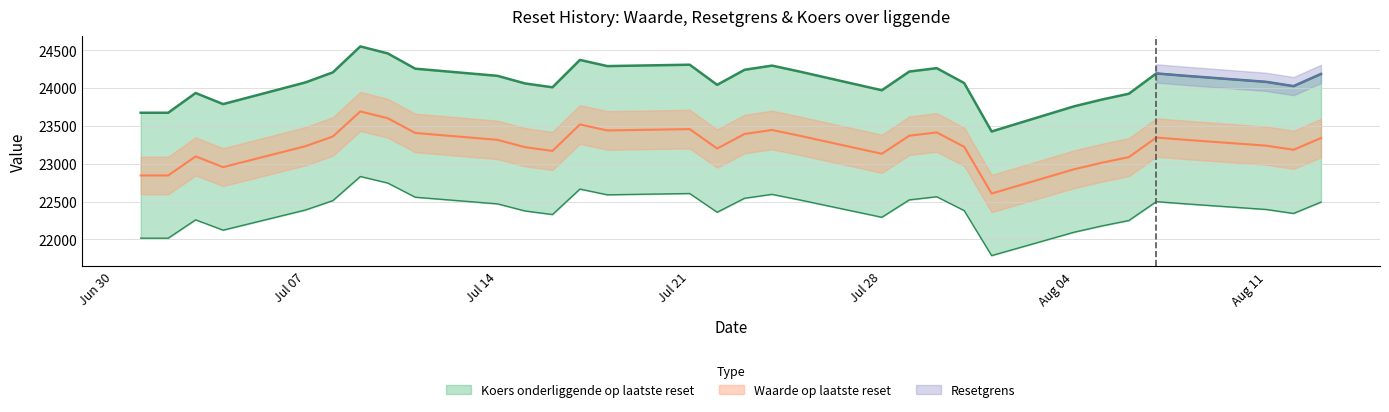

Which series has the largest total across all categories?

koers